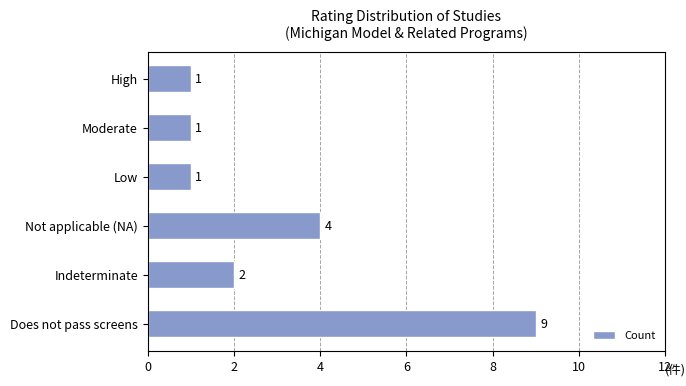

What is the change in value from Does not pass screens to Moderate?

-8